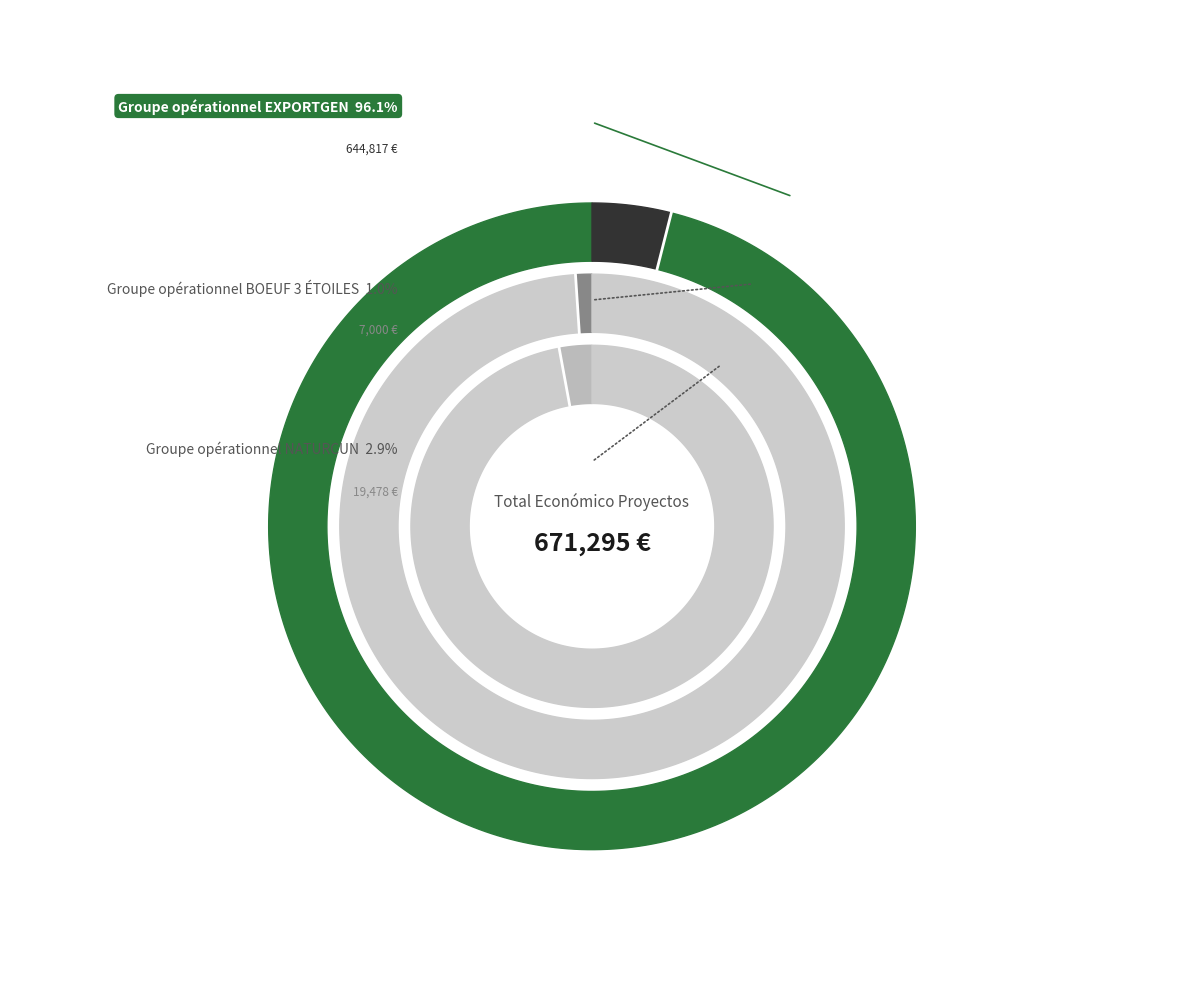

What is the change in value from EXPORTGEN to BOEUF 3 ÉTOILES?

-637817